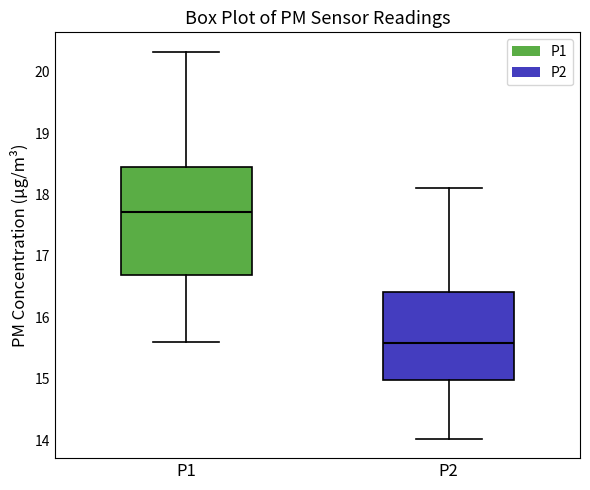

Reading left to right, transcribe this box plot: for each box, give where its median line is, the range the box spans, and where its two whiskers end, as read against the y-axis. The values are not printed on the chart, so give them approximately, as read against the axis.

P1: median 17.7, box 16.7 to 18.5, whiskers 15.6 to 20.3
P2: median 15.6, box 15.0 to 16.4, whiskers 14.0 to 18.1